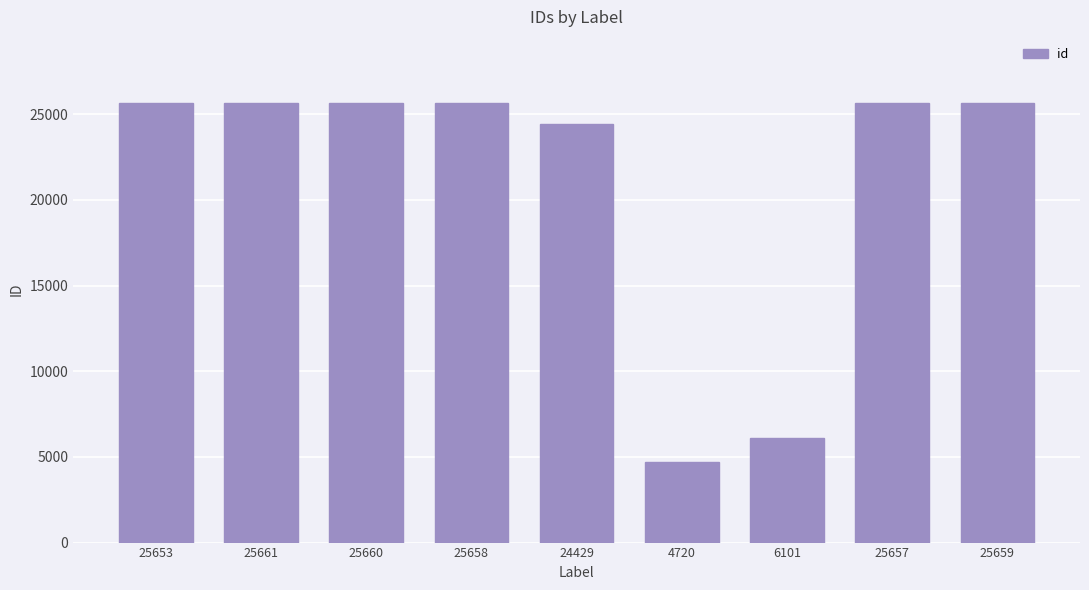

The value at 25660 is 25660. True or false?

True